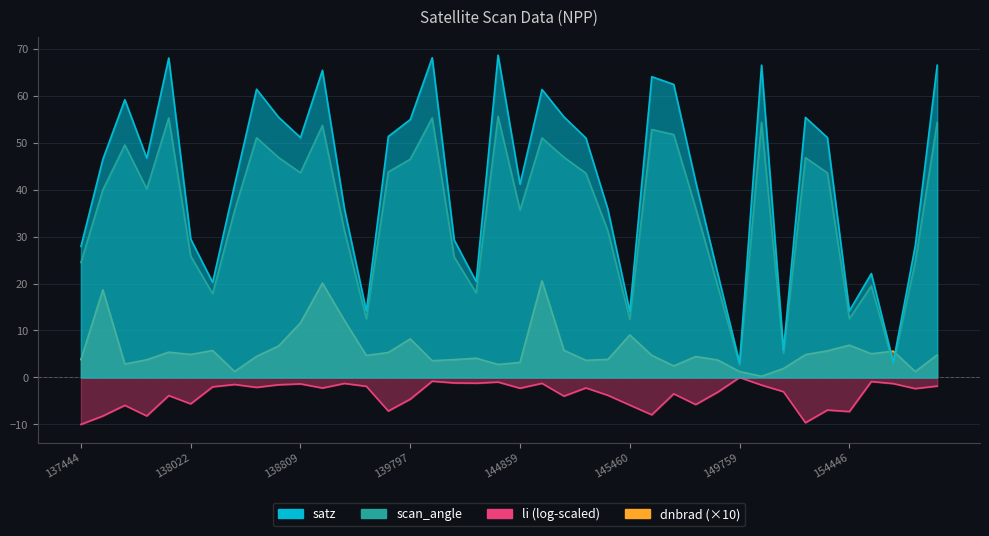

What is the greatest value displayed?

68.6